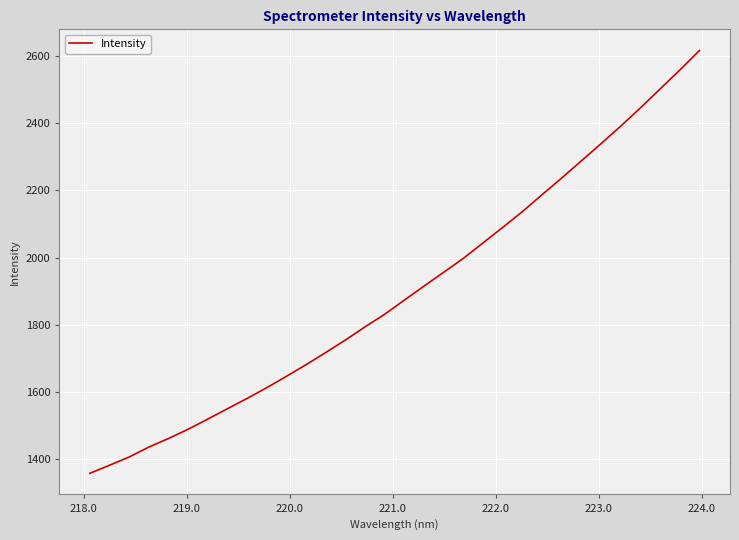

What is the maximum value shown in the chart?

2615.9